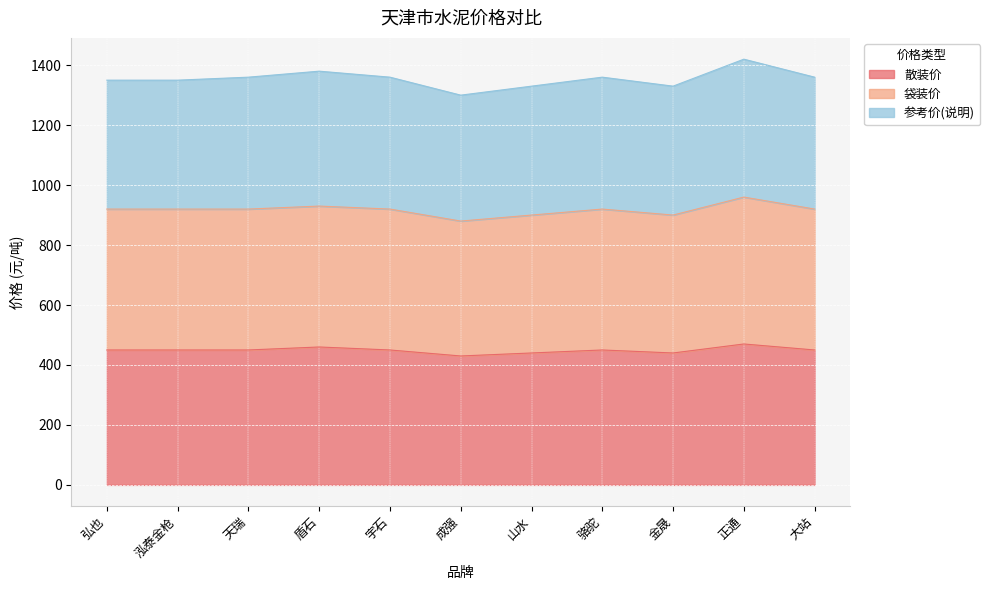

What is the label of the 6th point from the right?

成强